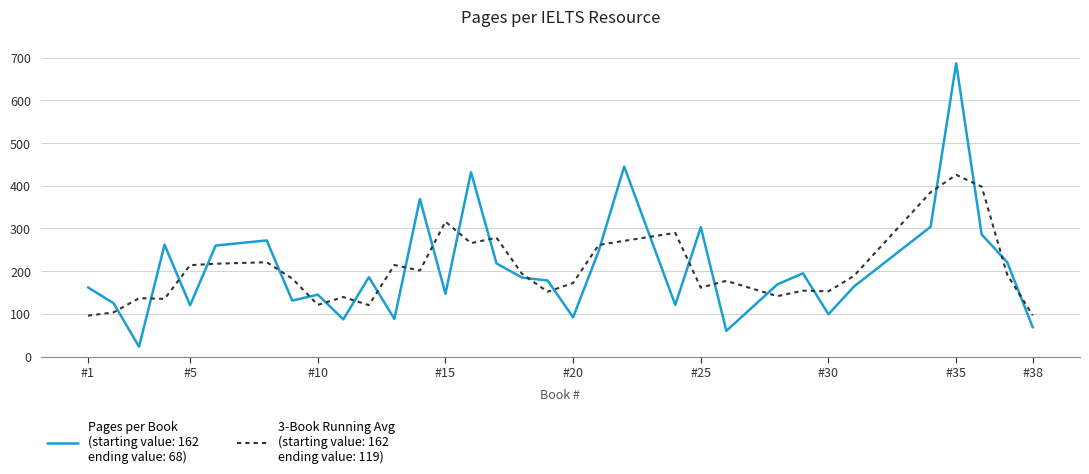

What is the greatest value displayed?

687.0